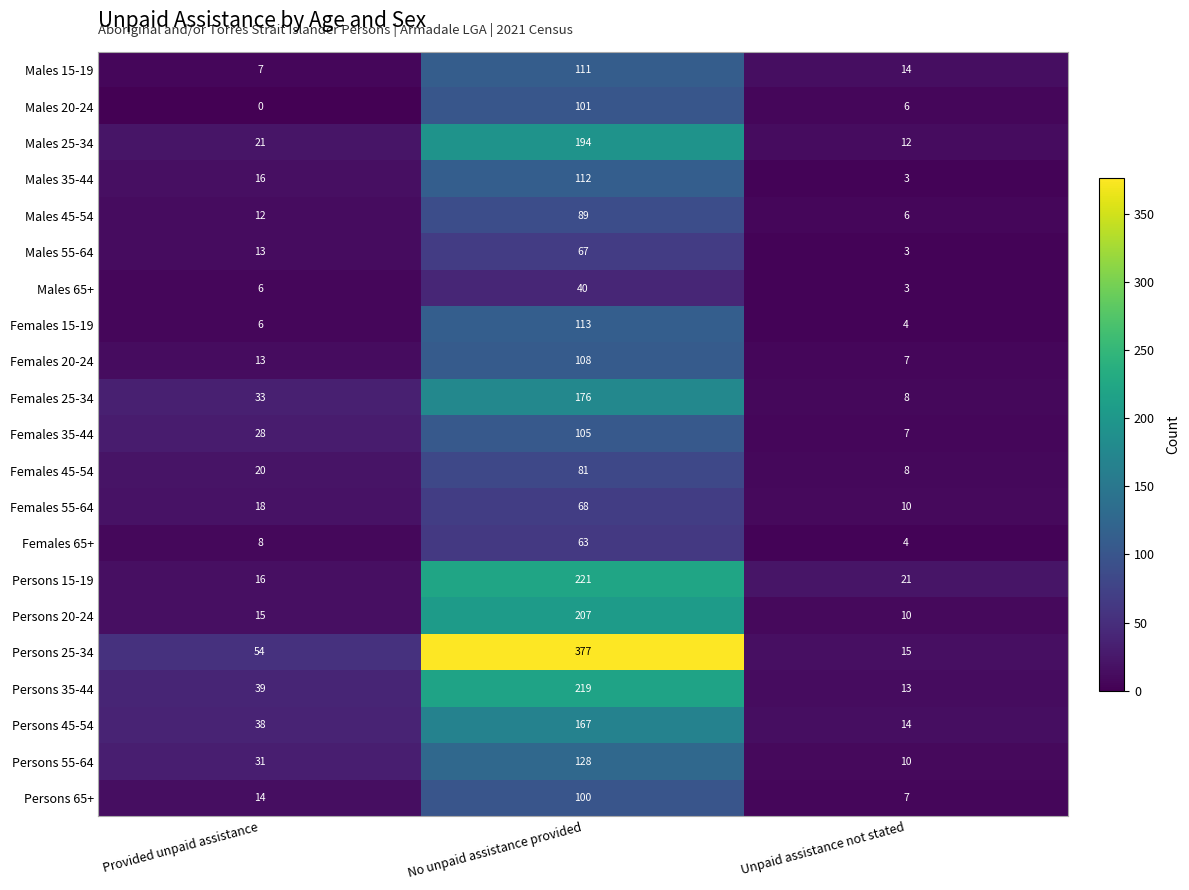

Which label corresponds to the largest value in the chart?

No unpaid assistance provided